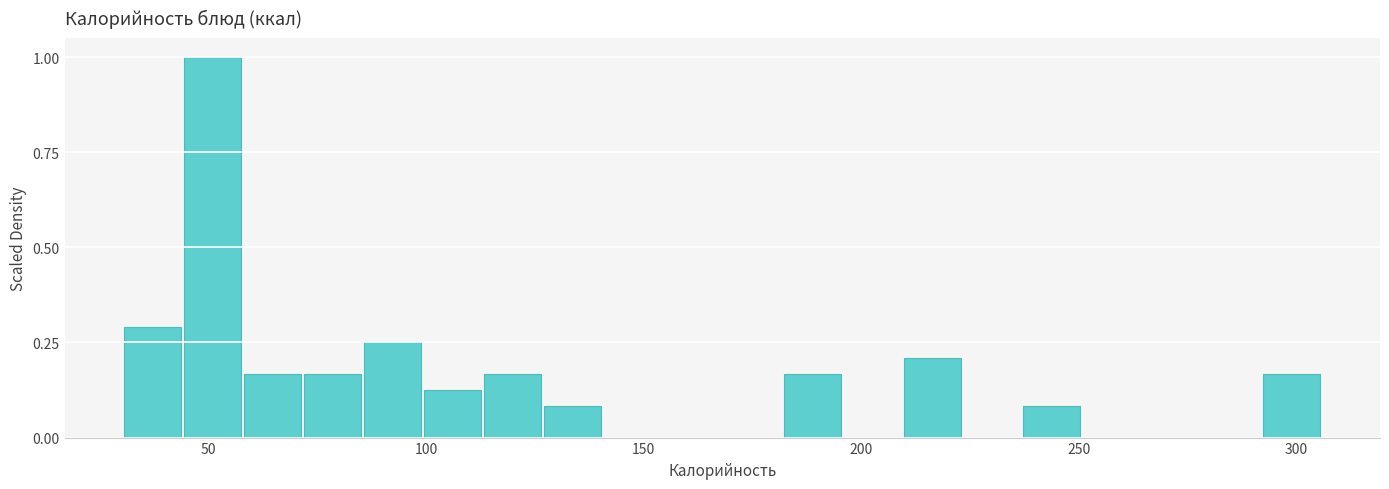

Around what value on the x-axis is the tallest bar? Give the approximate position of its centre, as read against the axis.

50